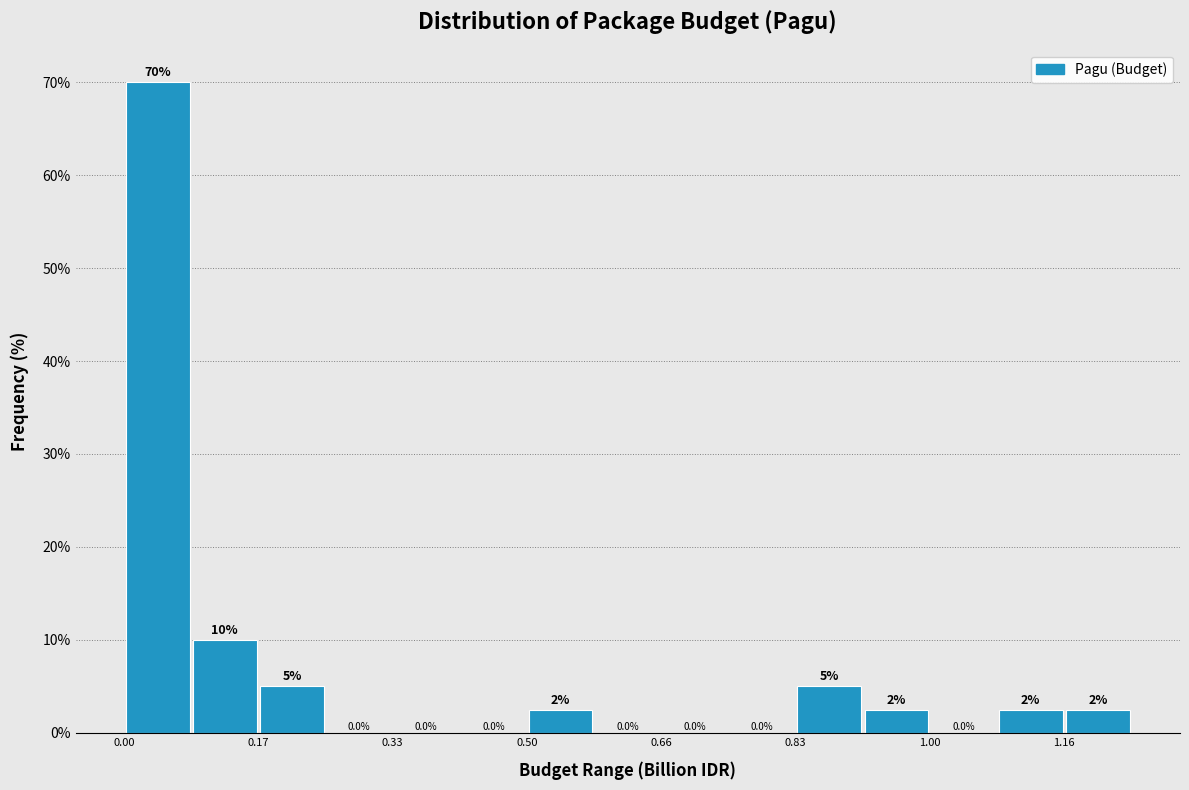

Over which range of the x-axis is the bar tallest?

0.00 to 0.08